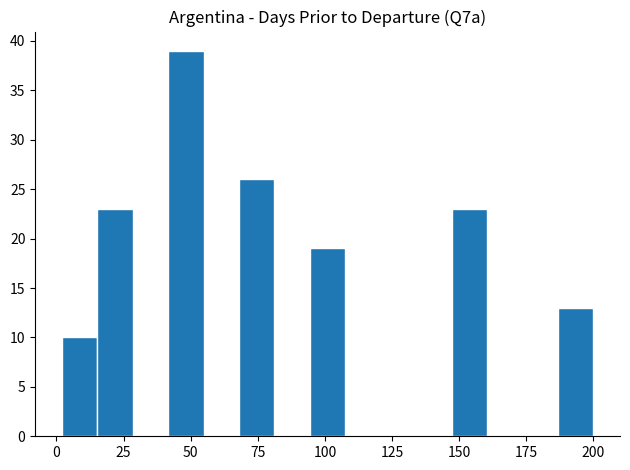

Read against the x-axis, roughly where is the centre of the tallest bar?

50